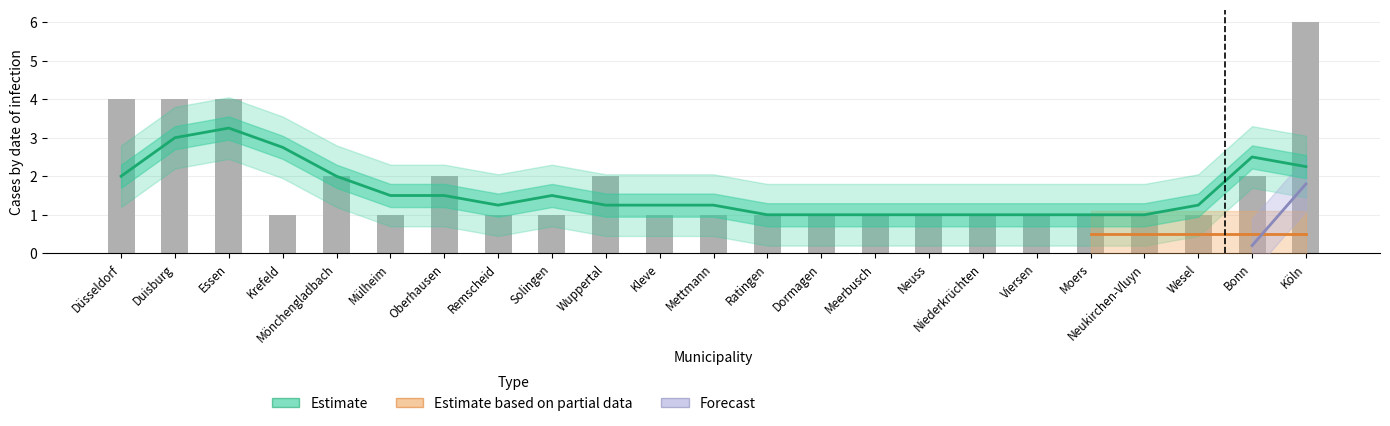

Which has a higher value, Kleve or Mülheim?

Kleve